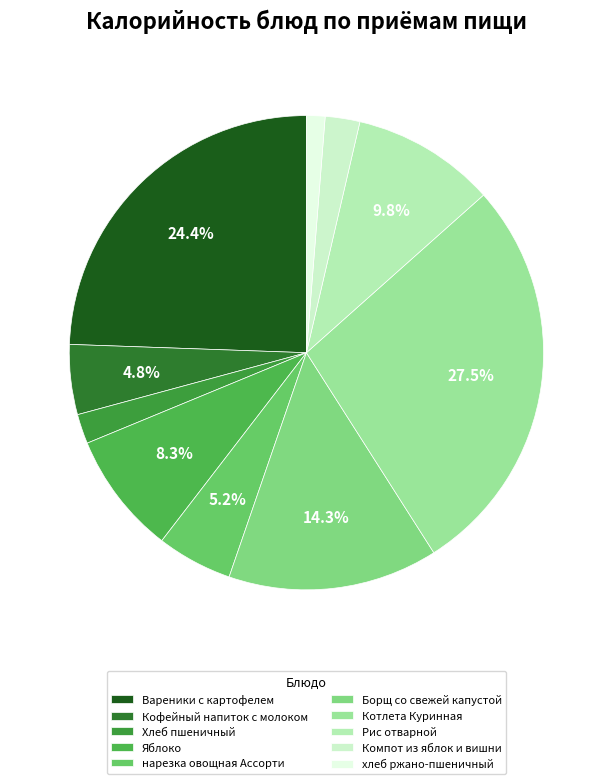

Is Компот из яблок и вишни the majority of the pie?

No